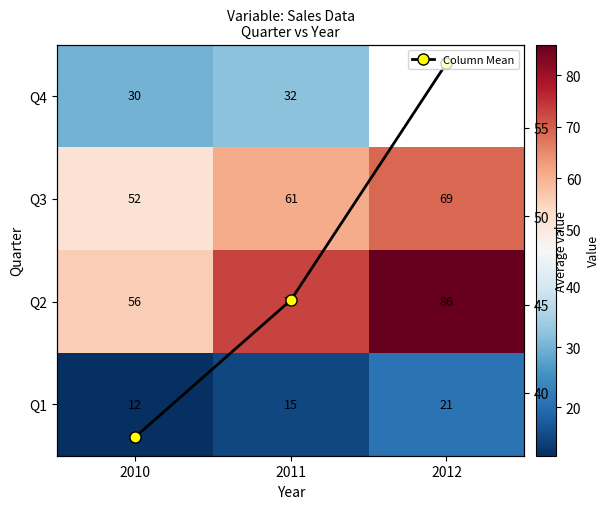

What is the difference between the Q2 values at 2012 and 2011?

13.0